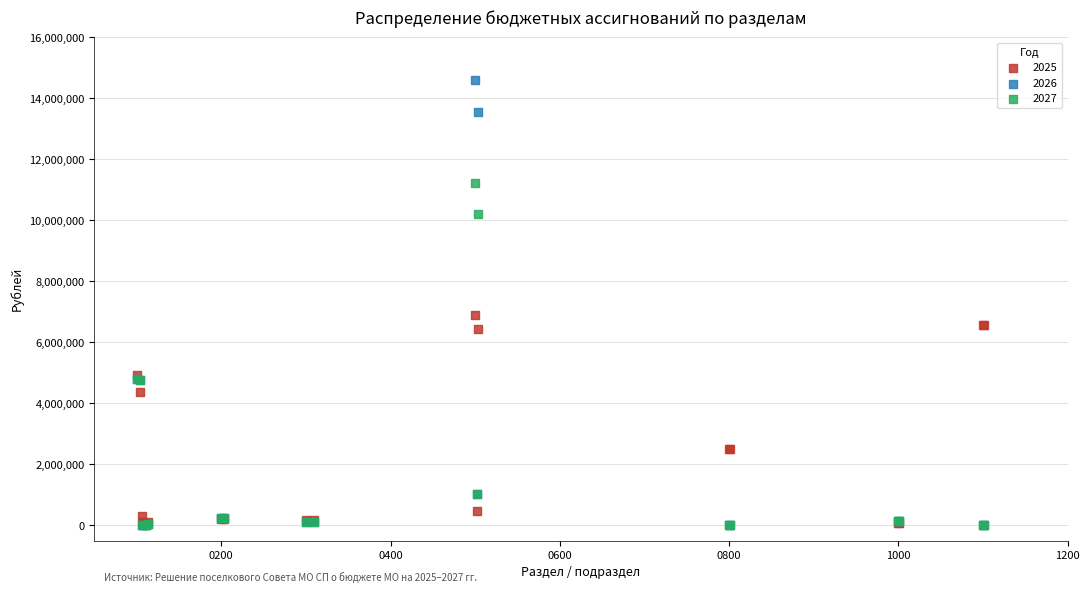

Across all series, what Y value is closest to 7297925?

6910726.3